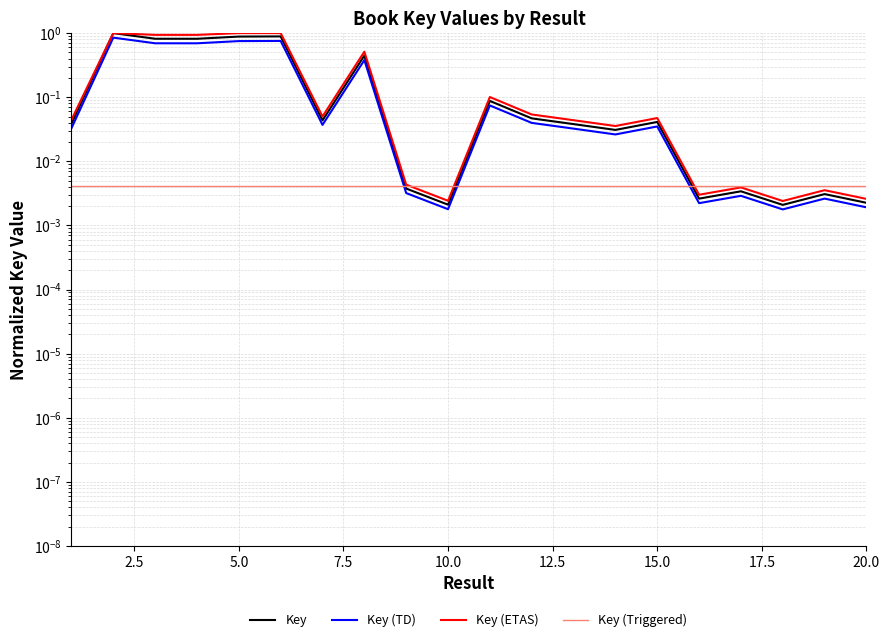

Reading right to left, list all the values displayed in this chart.

Key: 0.0	0.0	0.0	0.0	0.0	0.0	0.0	0.0	0.0	0.1	0.0	0.0	0.4	0.0	0.9	0.9	0.8	0.8	1.0	0.0
Key (TD): 0.0	0.0	0.0	0.0	0.0	0.0	0.0	0.0	0.0	0.1	0.0	0.0	0.4	0.0	0.8	0.8	0.7	0.7	0.8	0.0
Key (ETAS): 0.0	0.0	0.0	0.0	0.0	0.0	0.0	0.0	0.1	0.1	0.0	0.0	0.5	0.1	1.0	1.0	0.9	0.9	1.0	0.0
Key (Triggered): 0.0	0.0	0.0	0.0	0.0	0.0	0.0	0.0	0.0	0.0	0.0	0.0	0.0	0.0	0.0	0.0	0.0	0.0	0.0	0.0